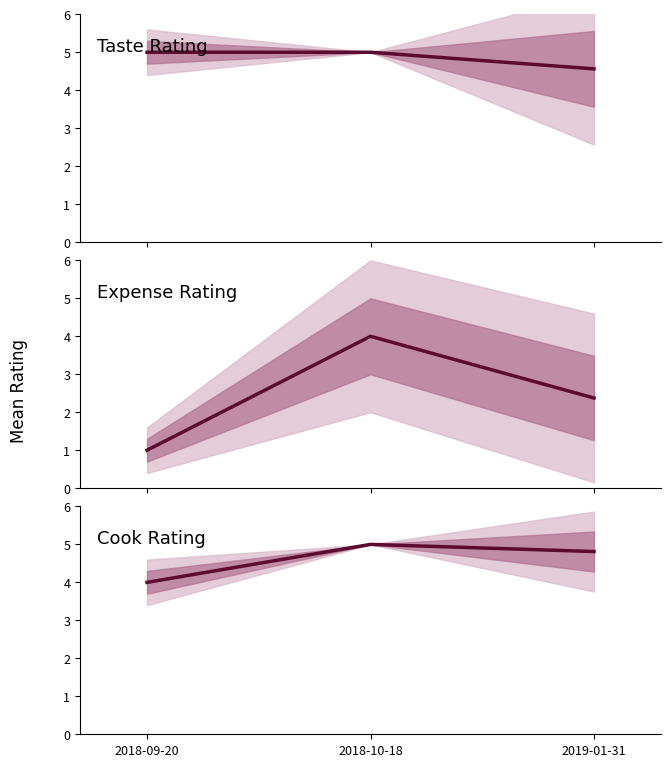

What is the sum of the taste values at 2018-10-18 and 2018-09-20?

10.0